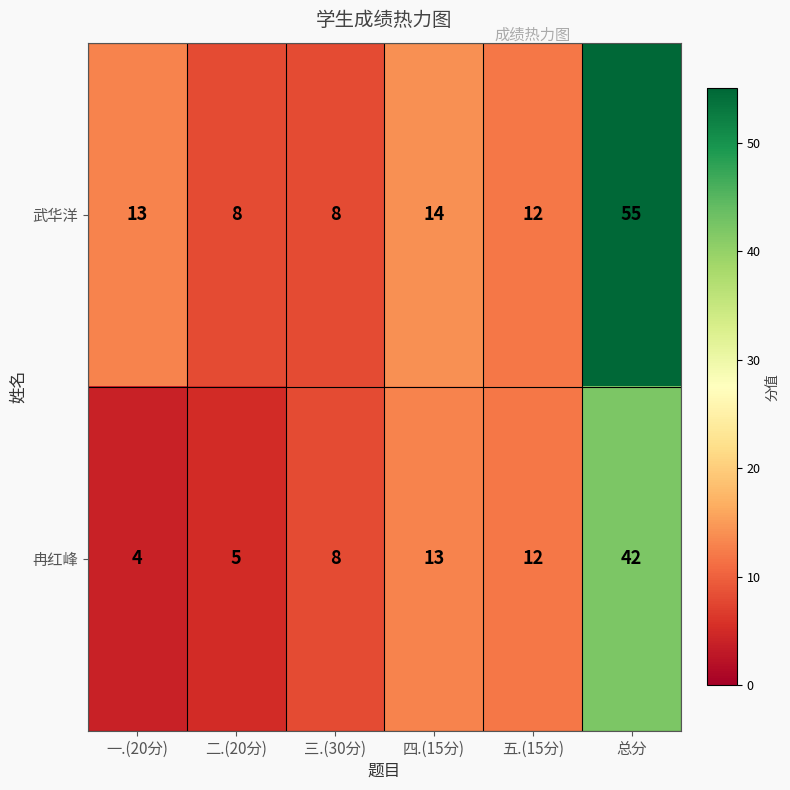

Rank the series by their average value, from highest to lowest.

武华洋, 冉红峰